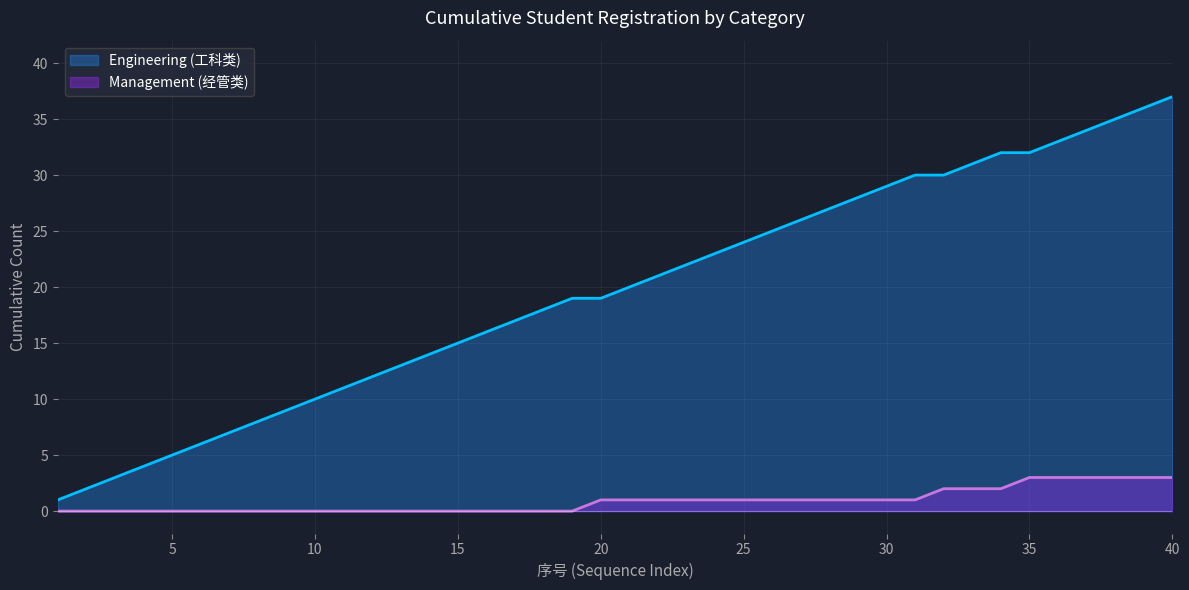

Rank the series by their average value, from highest to lowest.

Engineering (工科类), Management (经管类)